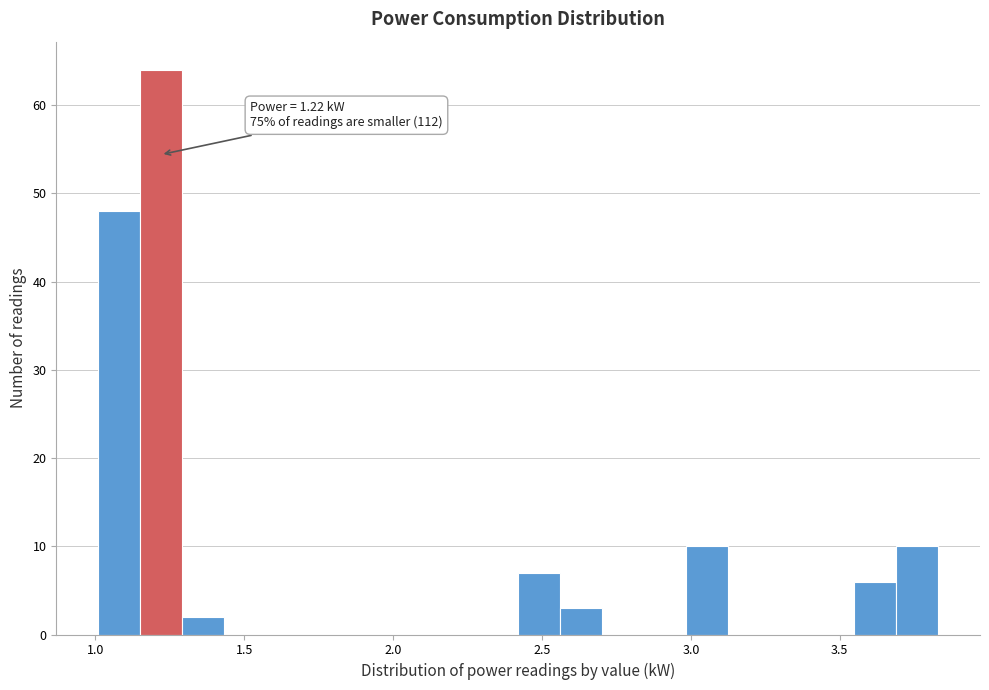

Around what value on the x-axis is the tallest bar? Give the approximate position of its centre, as read against the axis.

1.20